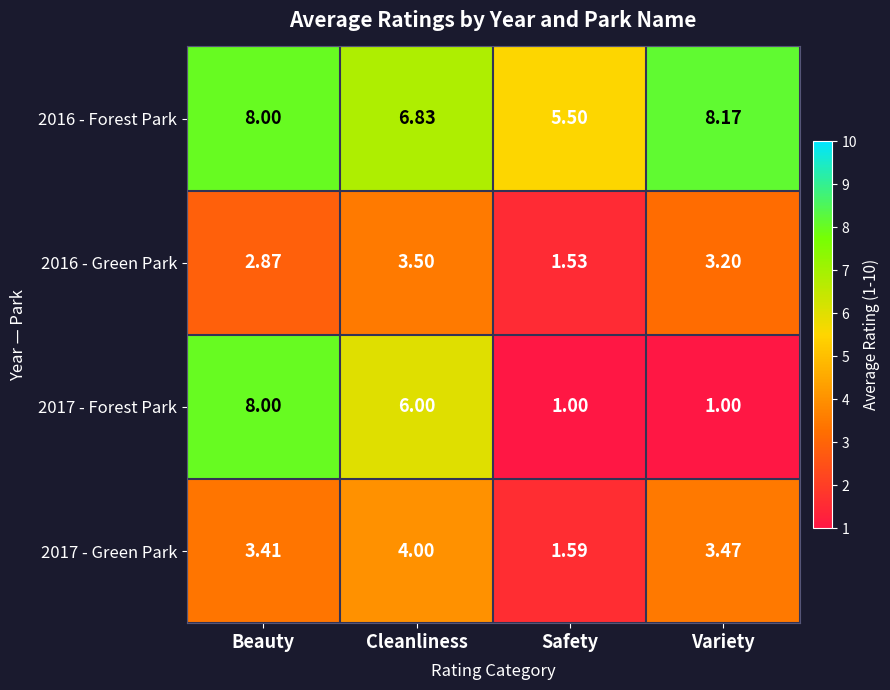

Between Cleanliness and Safety, which series saw the biggest shift?

2017 - Forest Park